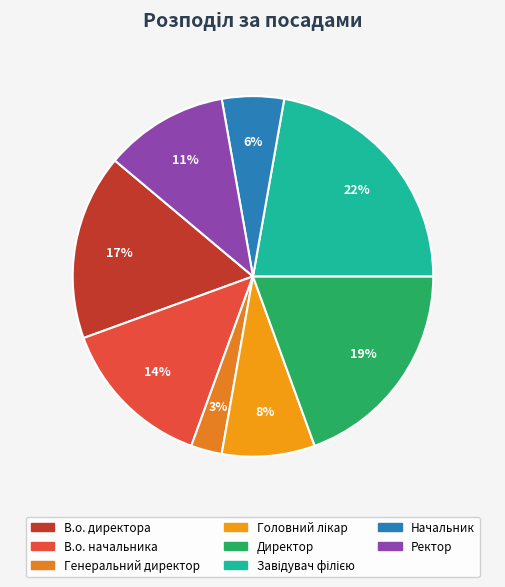

Combined, do Головний лікар and Завідувач філією account for over 50%?

No